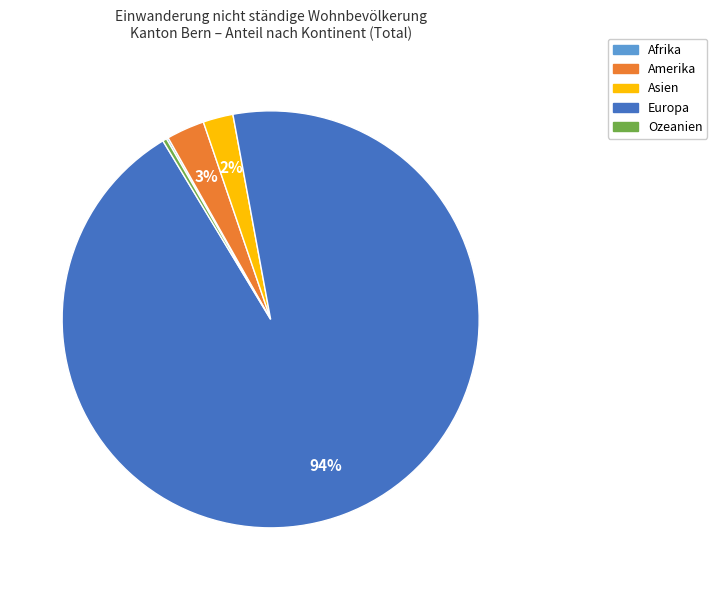

Which slice is the largest?

Europa